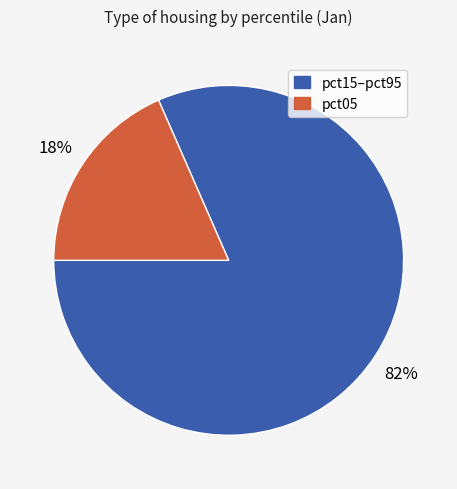

Count the number of slices in the pie.

2